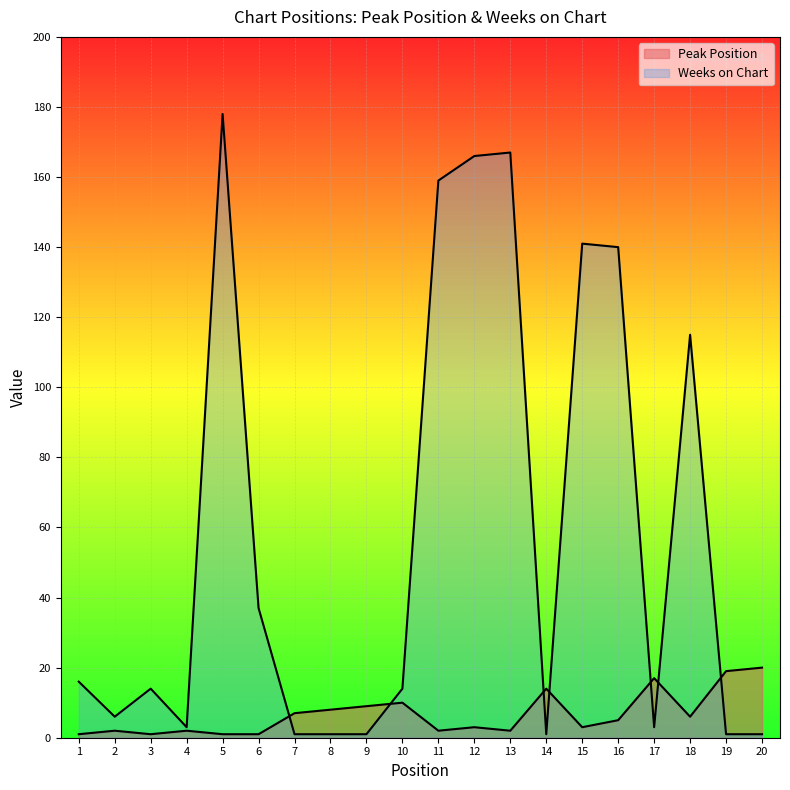

The Weeks on Chart series shows 14 at 3. True or false?

True